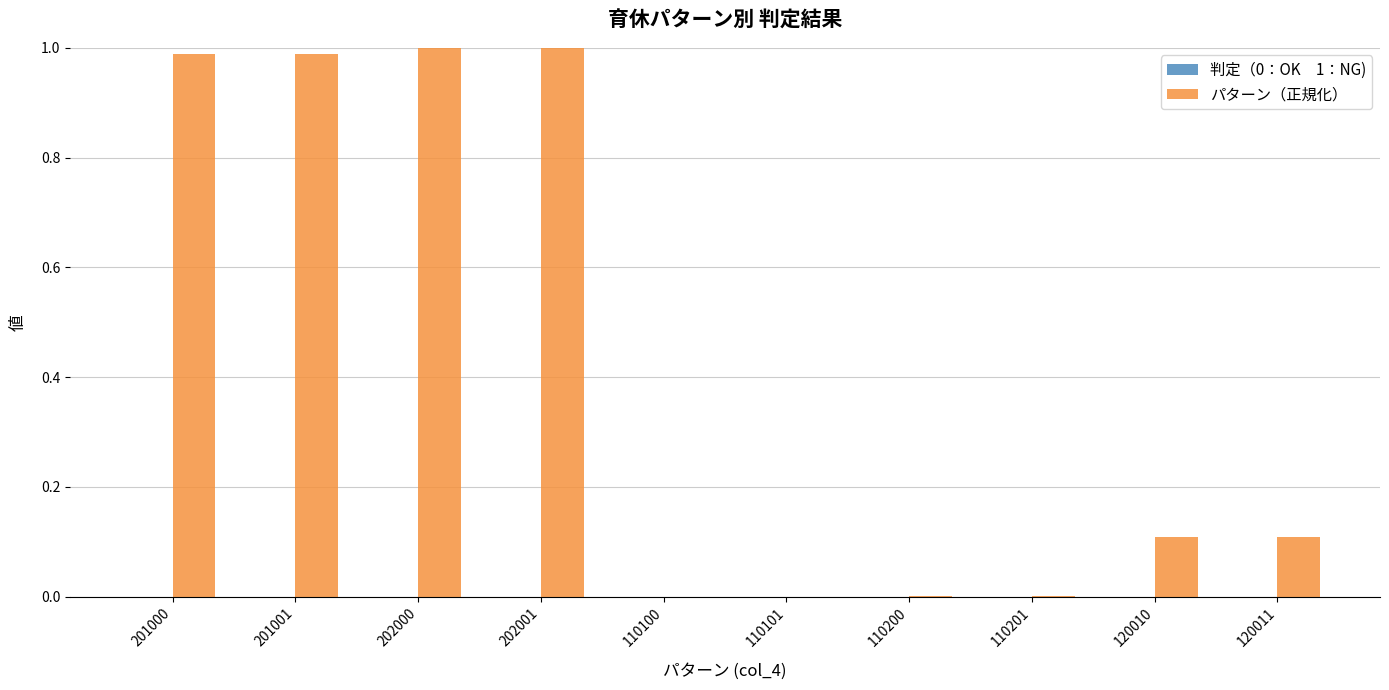

What is the change in value from 110100 to 120010?

+0.1